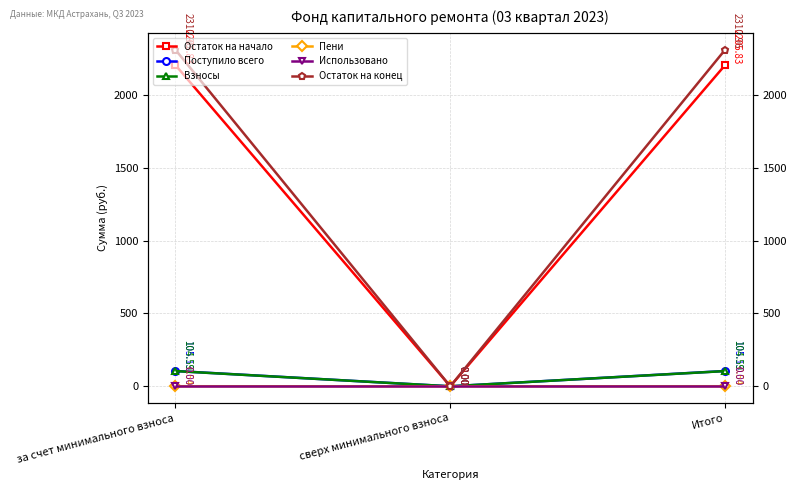

What is the difference between the highest and lowest values at Итого?

2311.0